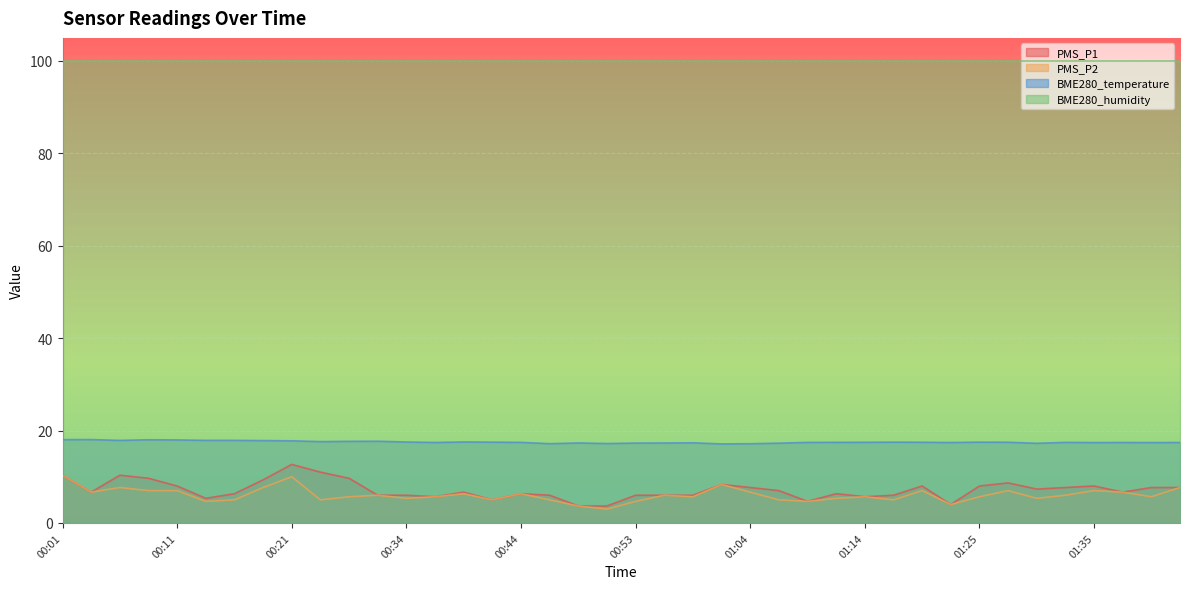

What is the average value of the BME280_temperature series?

17.5